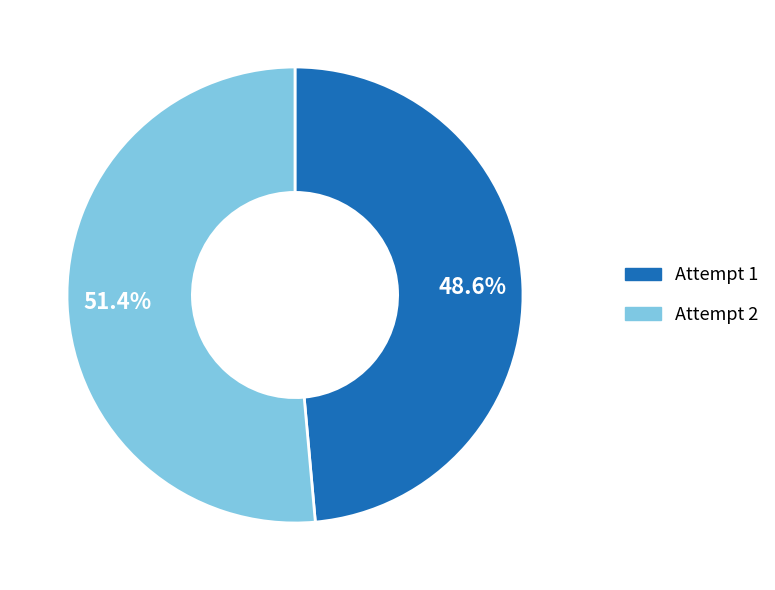

What is the smallest slice in the pie chart?

Attempt 1